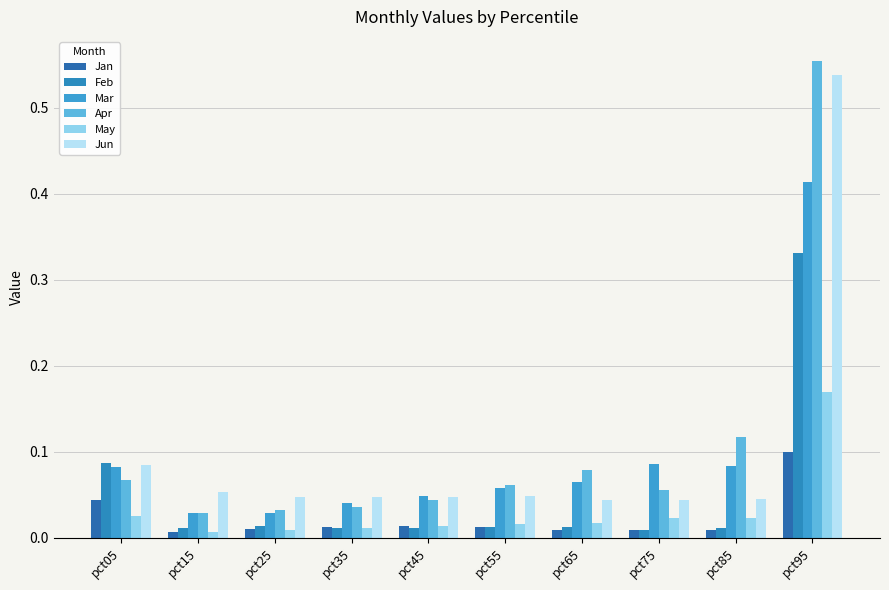

What are all the series names shown in the legend?

Jan, Feb, Mar, Apr, May, Jun